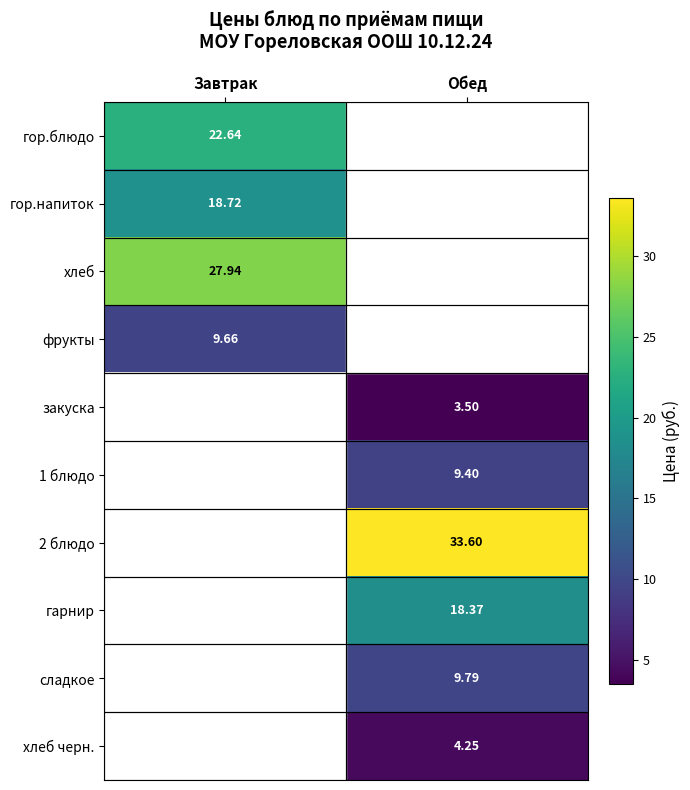

Is the value of гарнир at Обед greater than the value of сладкое at Обед?

Yes